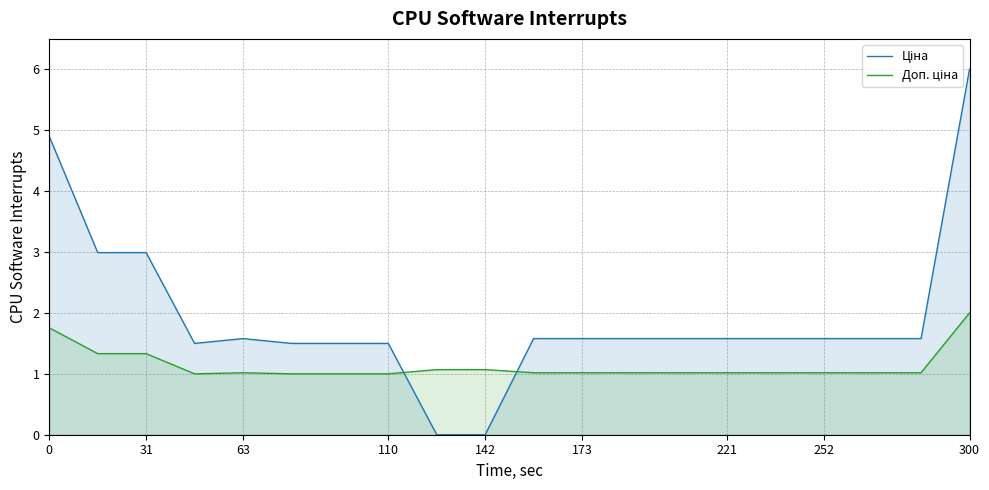

What is the maximum value shown in the chart?

6.0